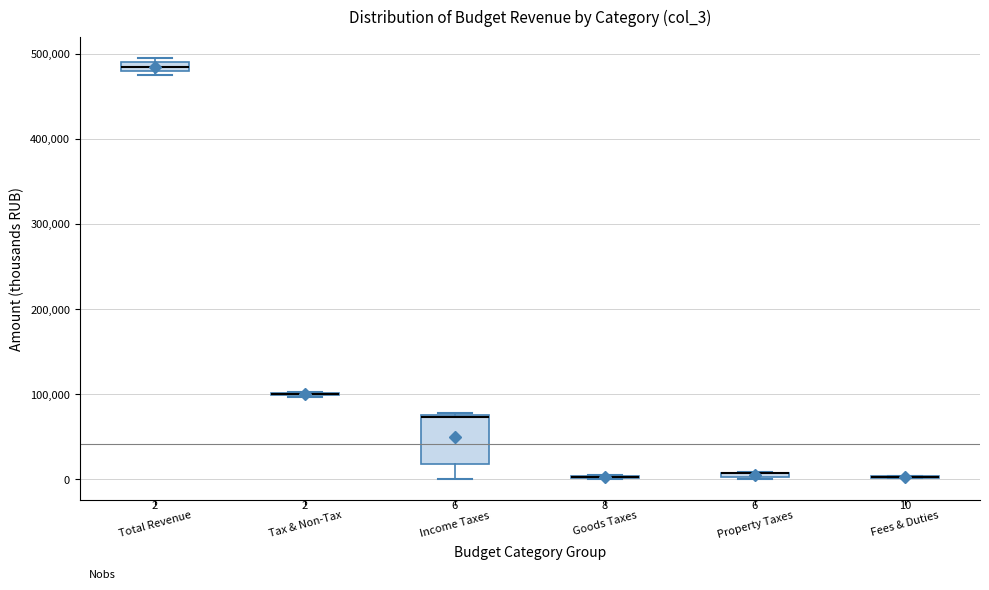

Comparing the boxes themselves (not the whiskers), which one is the tallest?

Income Taxes